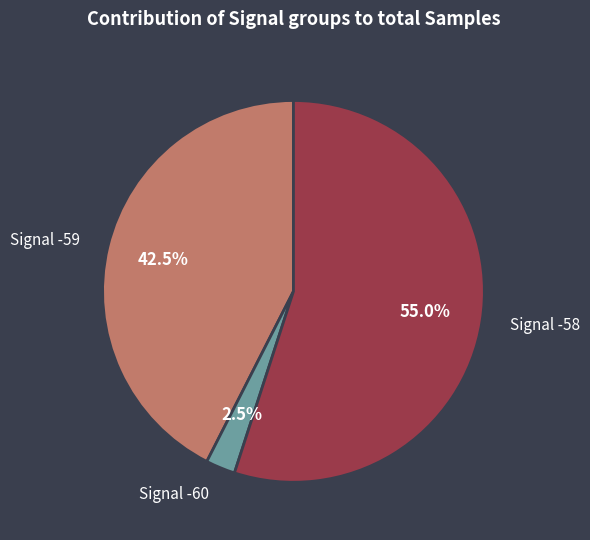

Rank the categories by value from lowest to highest.

Signal -60, Signal -59, Signal -58